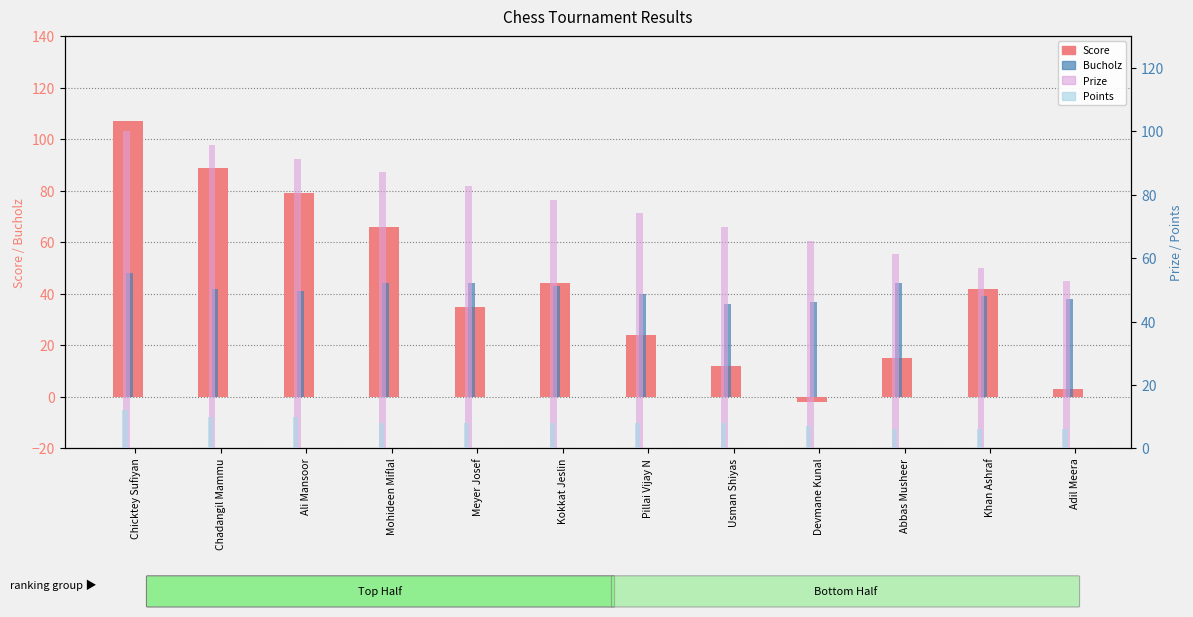

Is the value of Score at Abbas Musheer greater than the value of Points at Devmane Kunal?

Yes